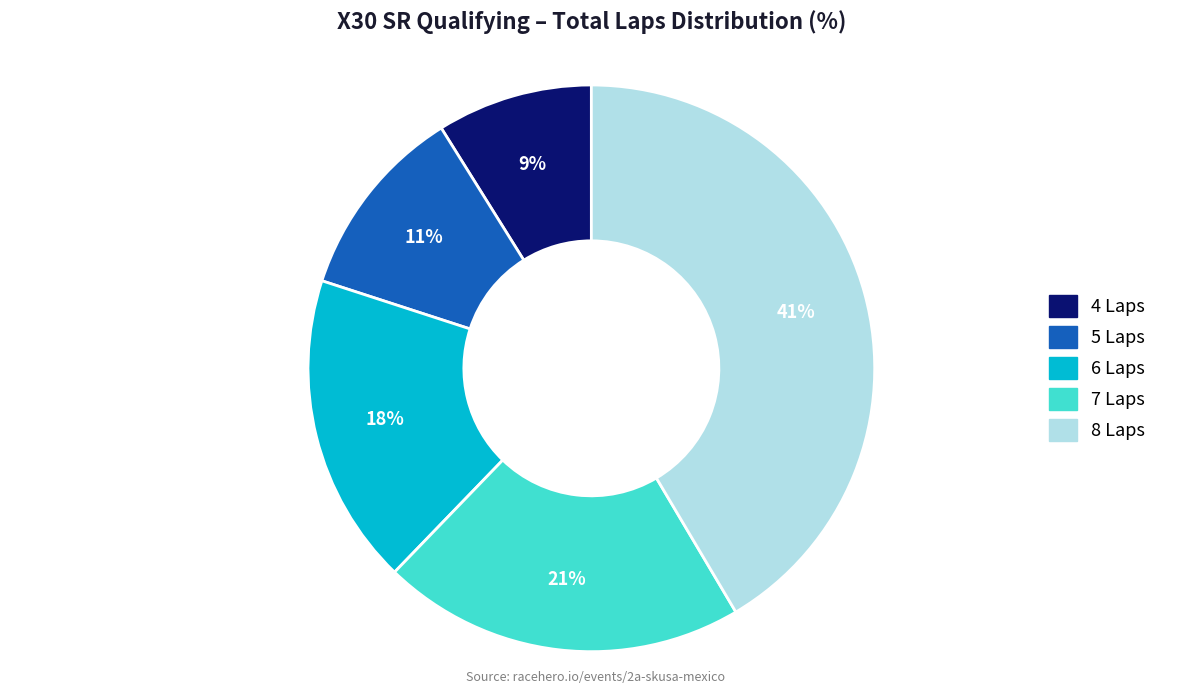

Does any single category account for the majority?

No